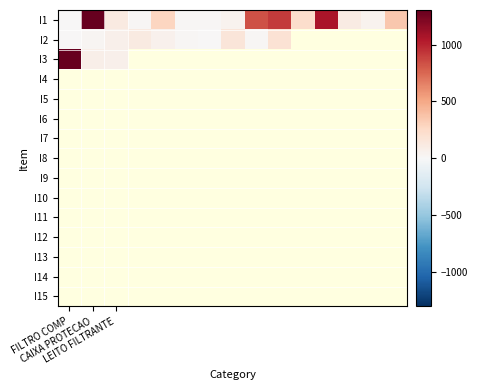

How many data points in I2 are less than 117?

7